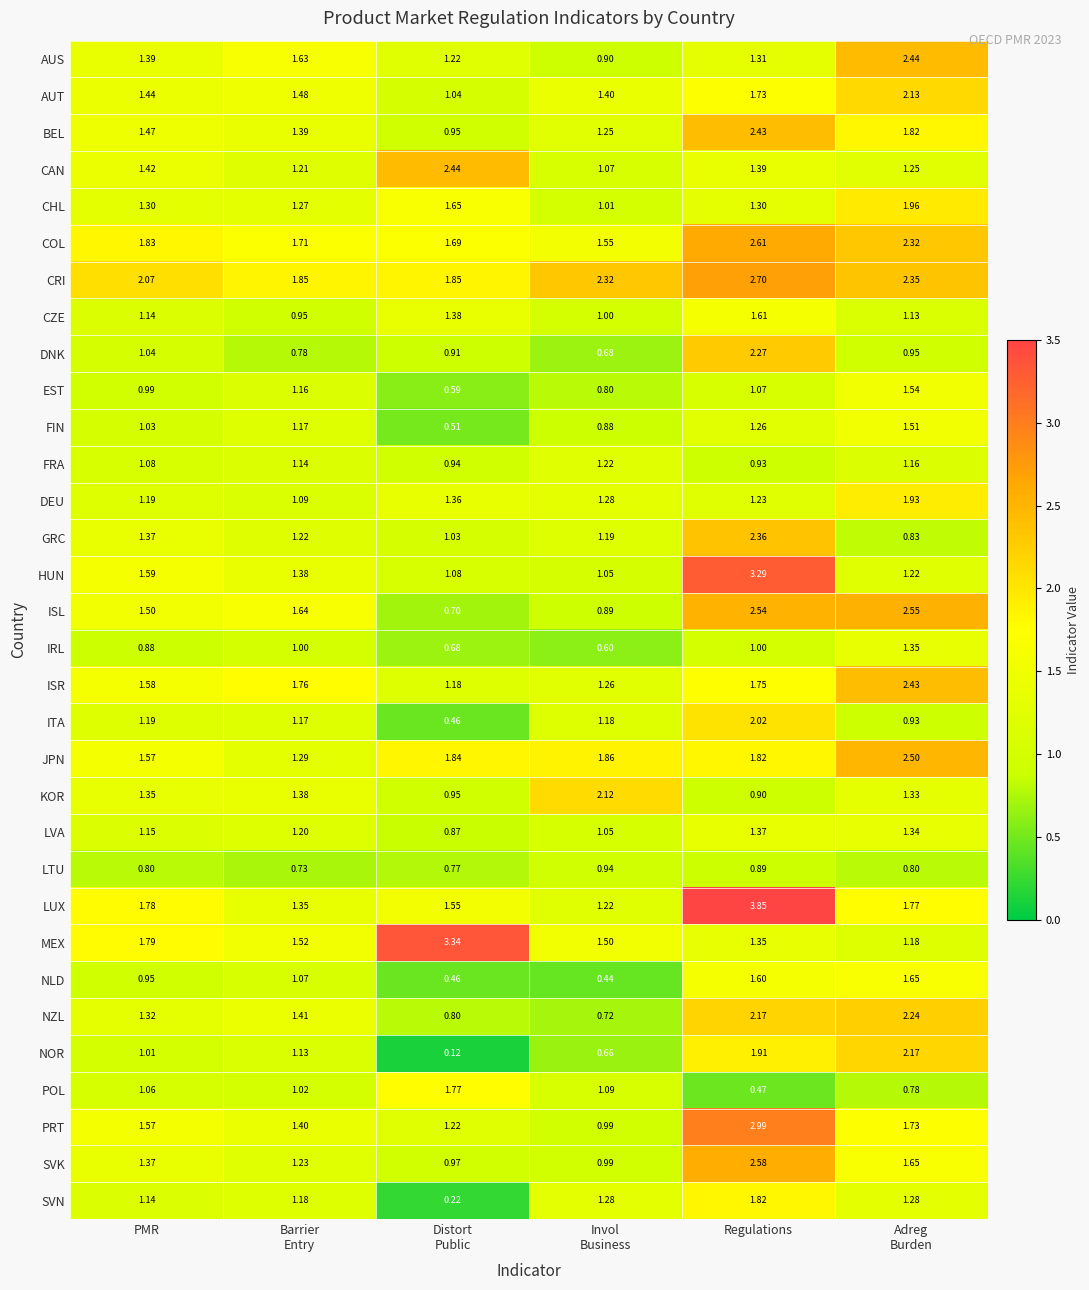

How many data points does each series have?

6